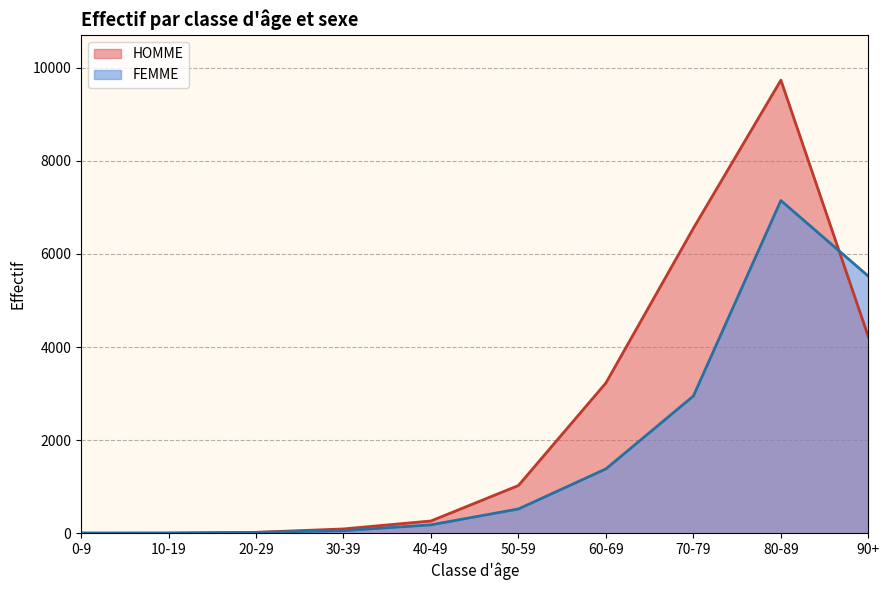

Reading left to right, extract all data points from this chart.

HOMME: 3	2	19	92	263	1025	3229	6552	9733	4219
FEMME: 1	4	17	55	180	521	1382	2948	7147	5521